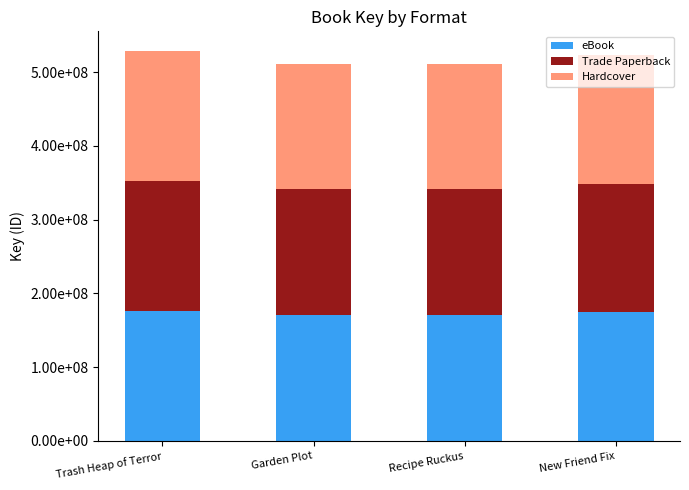

Rank the series at New Friend Fix from highest to lowest value.

eBook, Trade Paperback, Hardcover